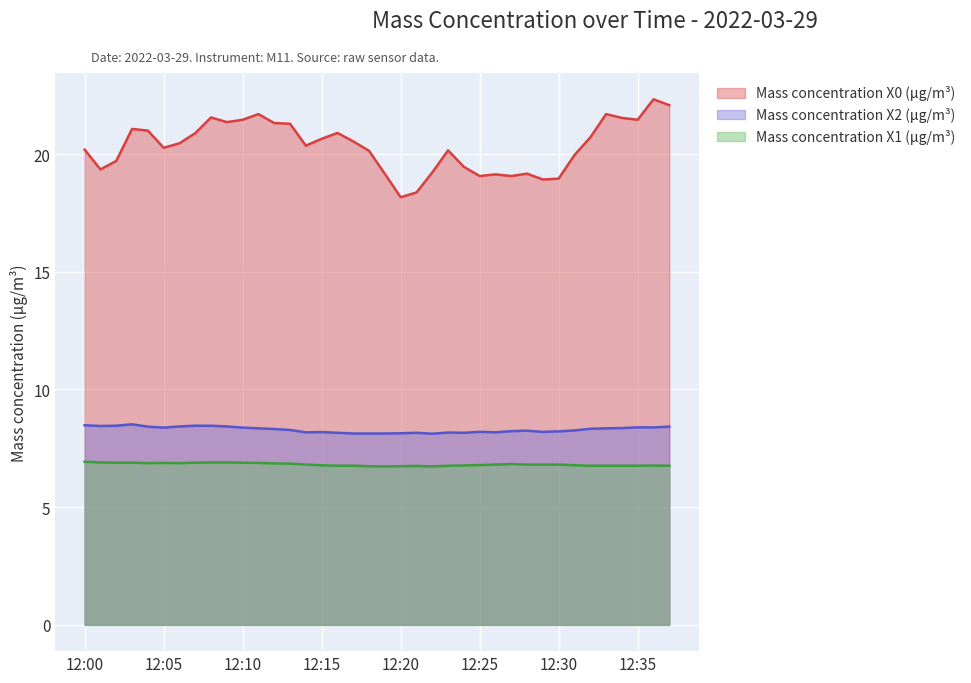

True or false: Mass concentration X0 (μg/m³) and Mass concentration X1 (μg/m³) intersect in this chart.

False